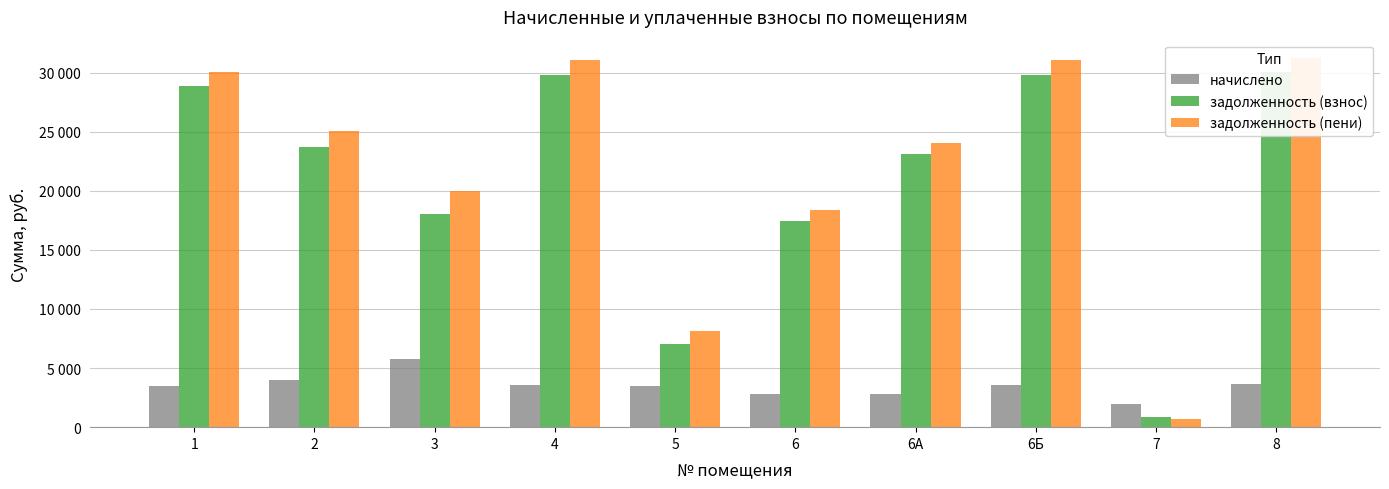

The value of начислено at 7 is 1980.0. True or false?

True